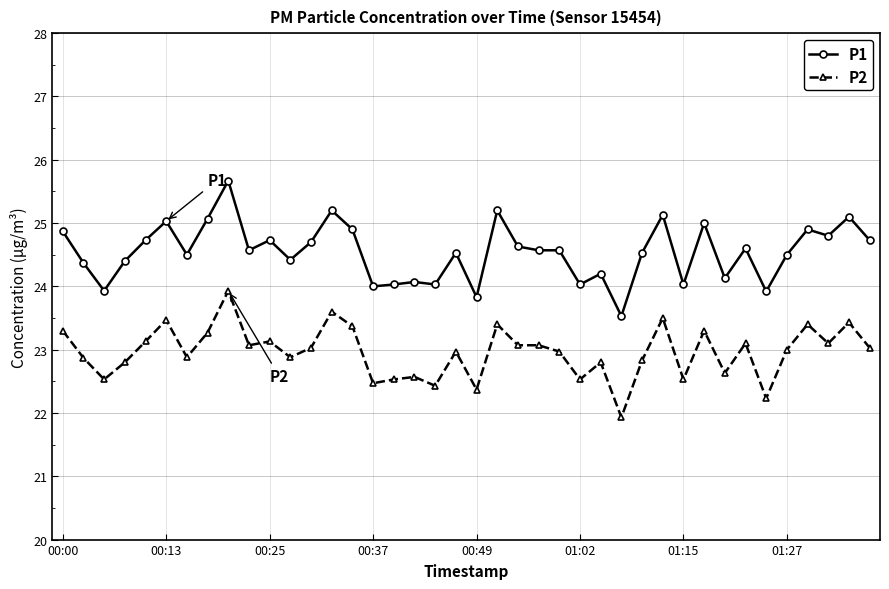

What is the average value of the P2 series?

23.0